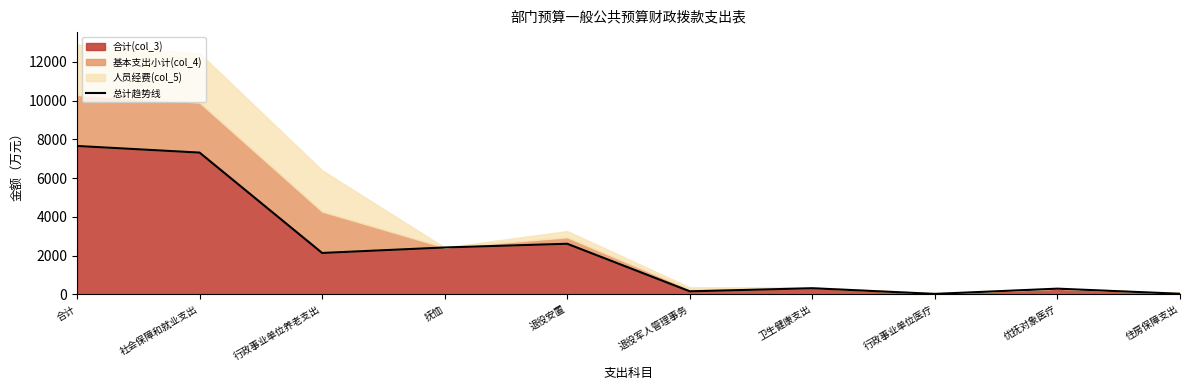

List the labels in order of value, smallest first.

行政事业单位医疗, 住房保障支出, 退役军人管理事务, 优抚对象医疗, 卫生健康支出, 行政事业单位养老支出, 抚恤, 退役安置, 社会保障和就业支出, 合计